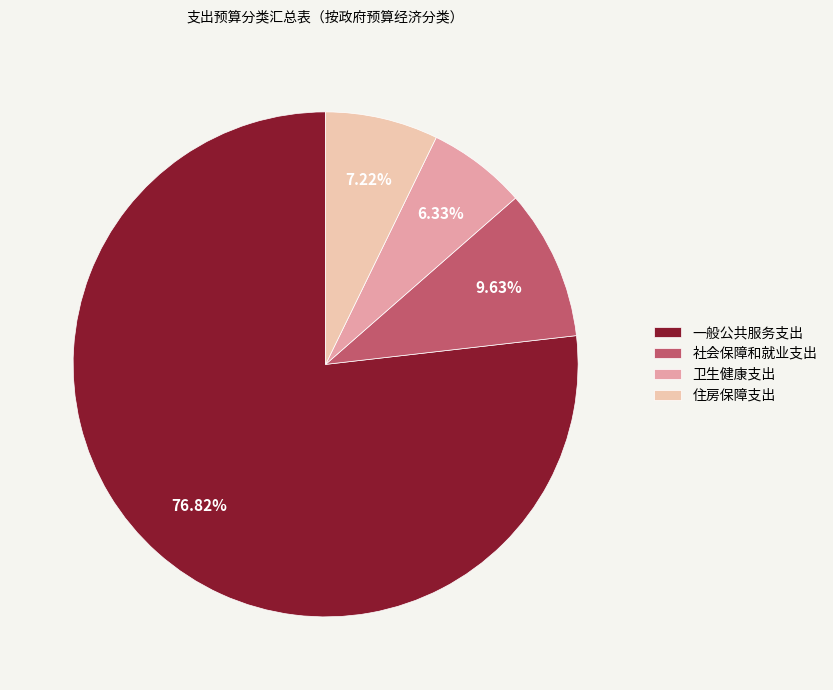

Which category has the biggest portion of the pie?

一般公共服务支出